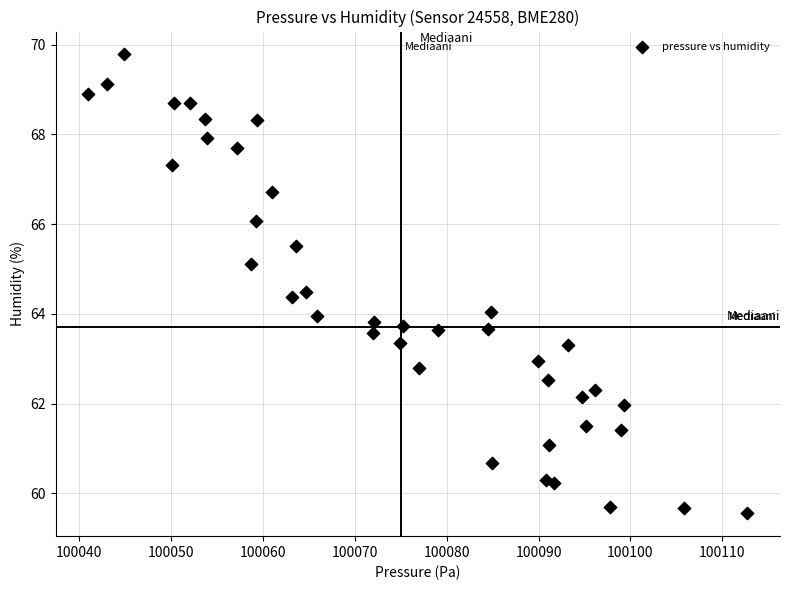

What is the range of Y values (max minus min)?

10.2